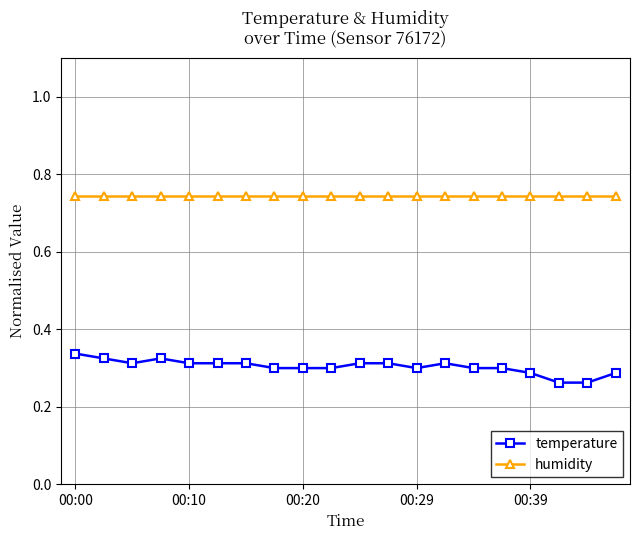

List the series in order of their peak value, highest first.

humidity, temperature